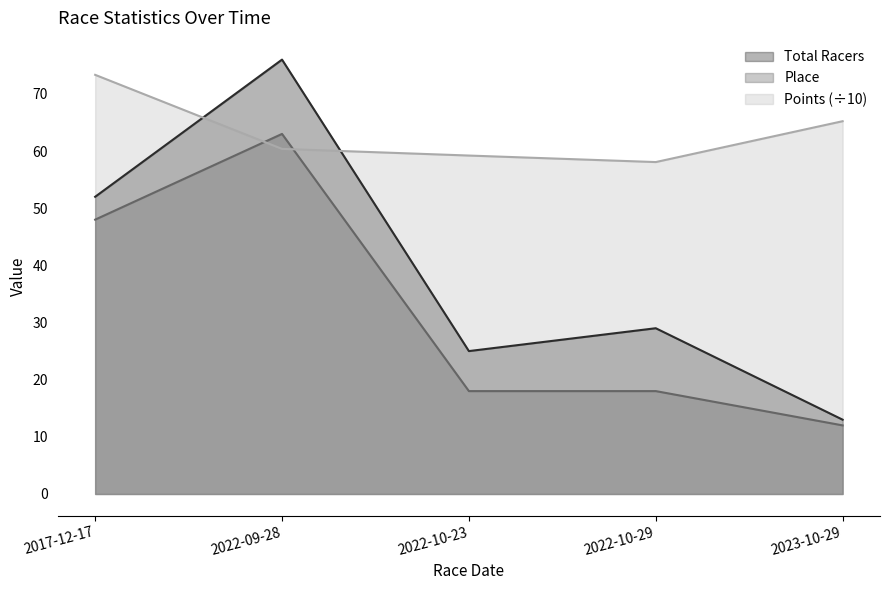

What value does the Points series have at 2022-09-28?

60.4